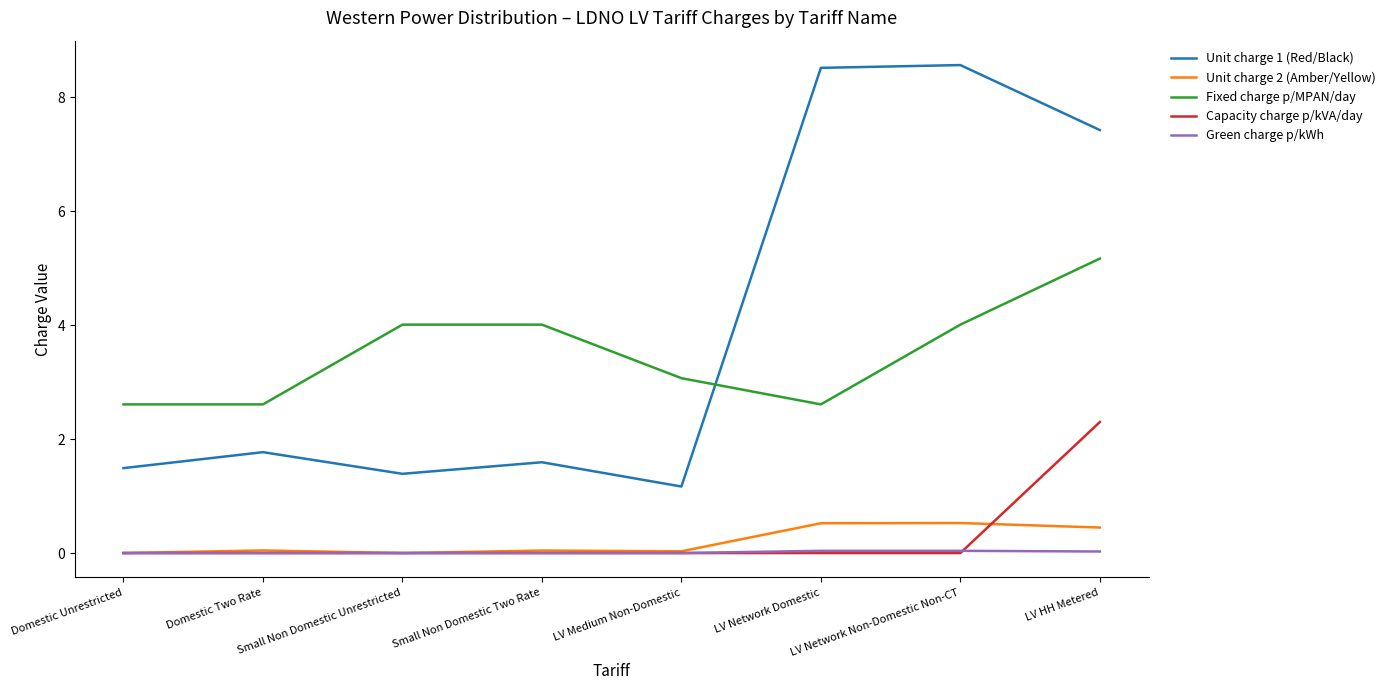

What is the spread (max minus min) of values at LV Network Non-Domestic Non-CT?

8.6